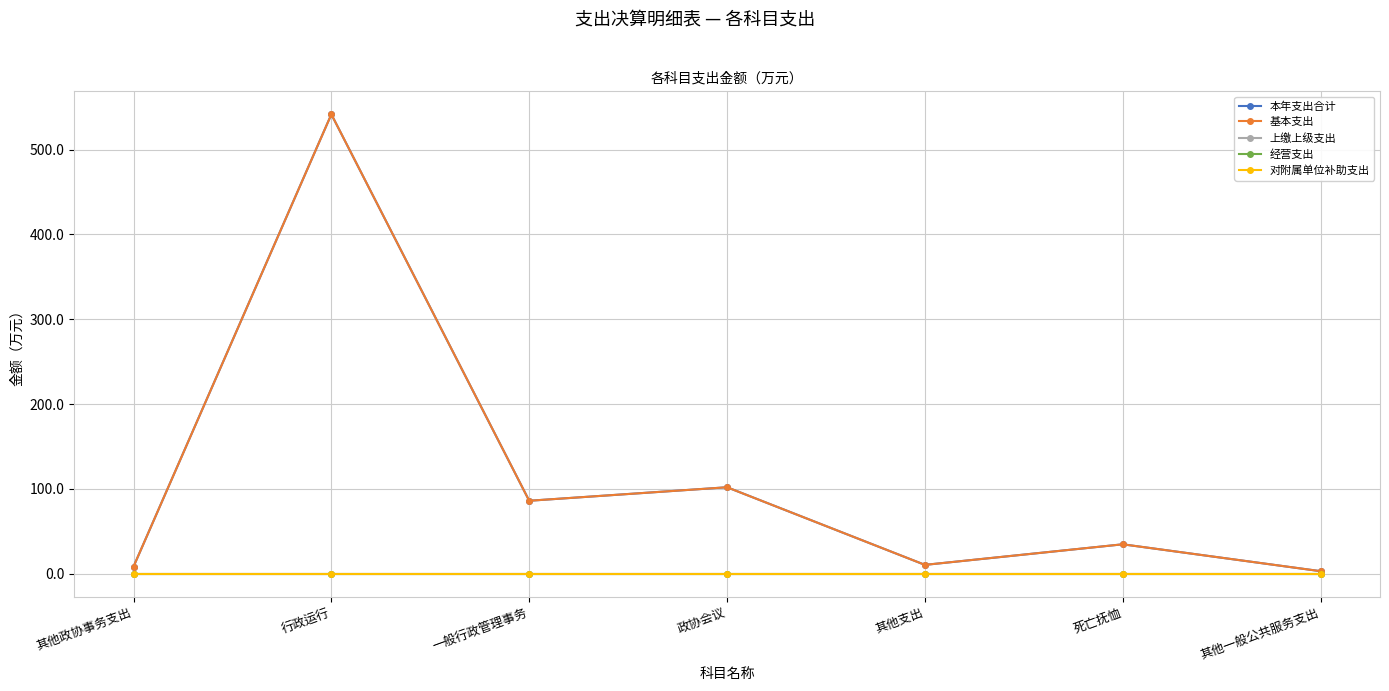

Does the chart display data point markers on the line(s)?

Yes